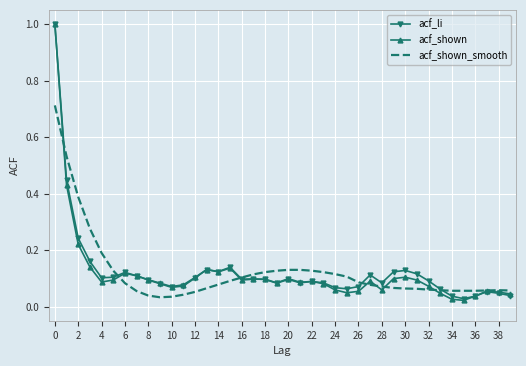

What is the greatest value displayed?

1.0